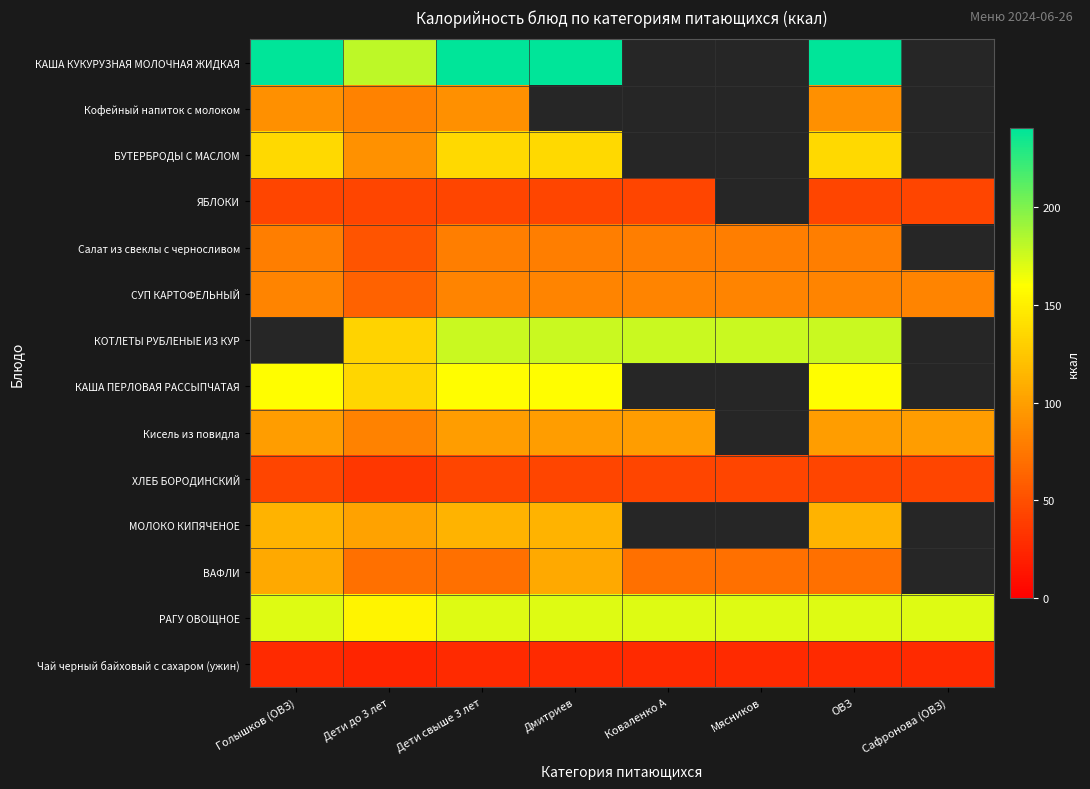

The value of Чай черный байховый с сахаром (ужин) at ОВЗ is 35.4. True or false?

False